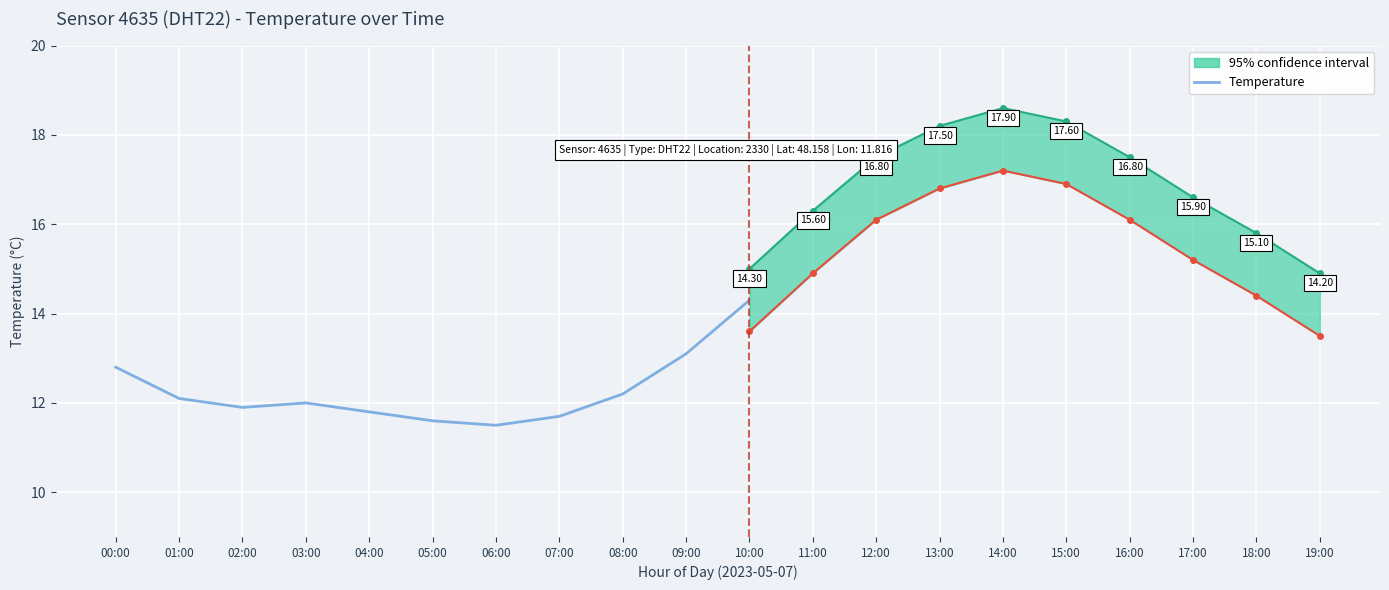

What is the change in value from 00:00 to 10:00?

+1.5